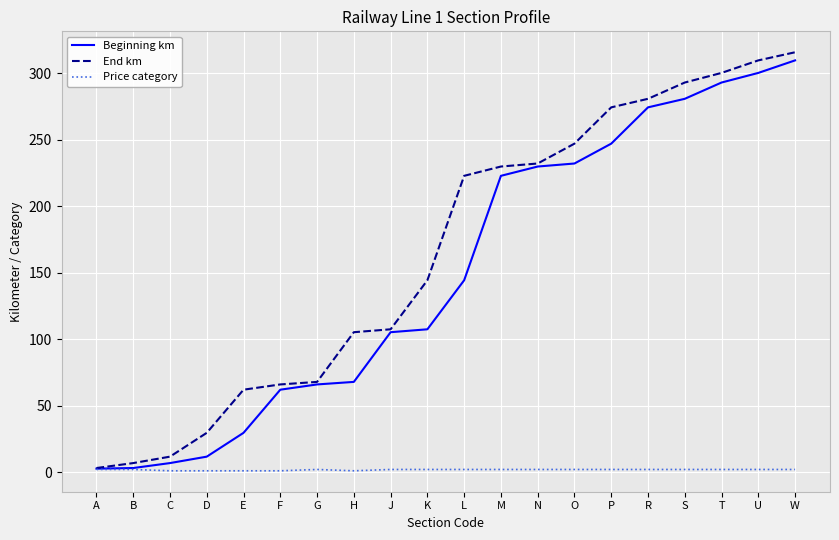

How many lines are shown in the chart?

3